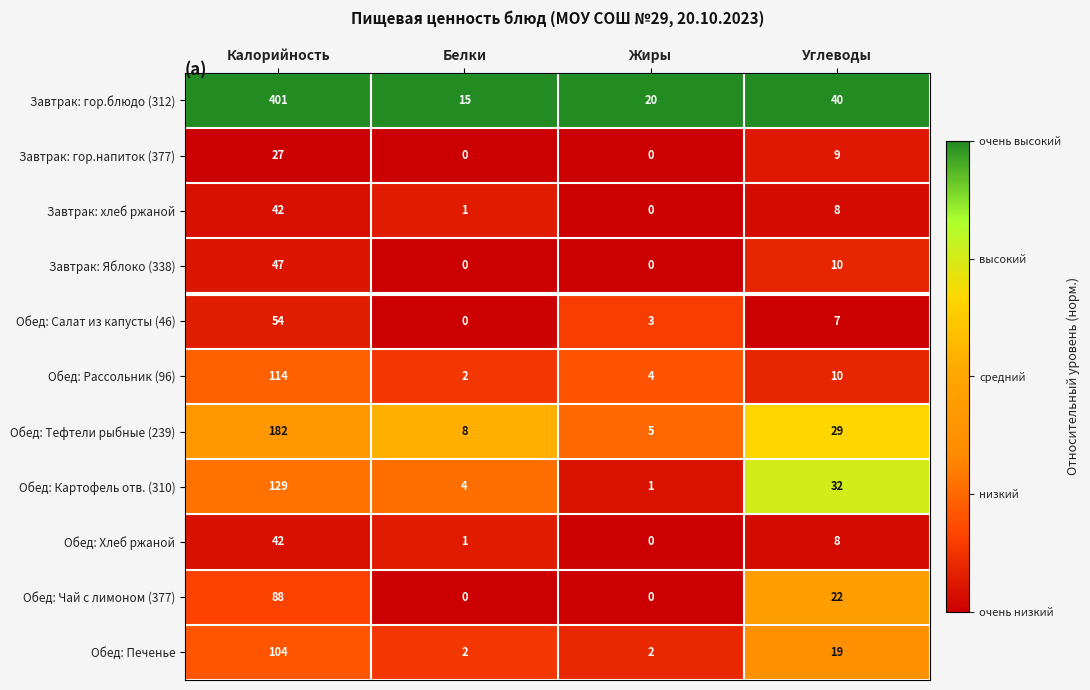

What is the sum of all Завтрак: Яблоко (338) values?

57